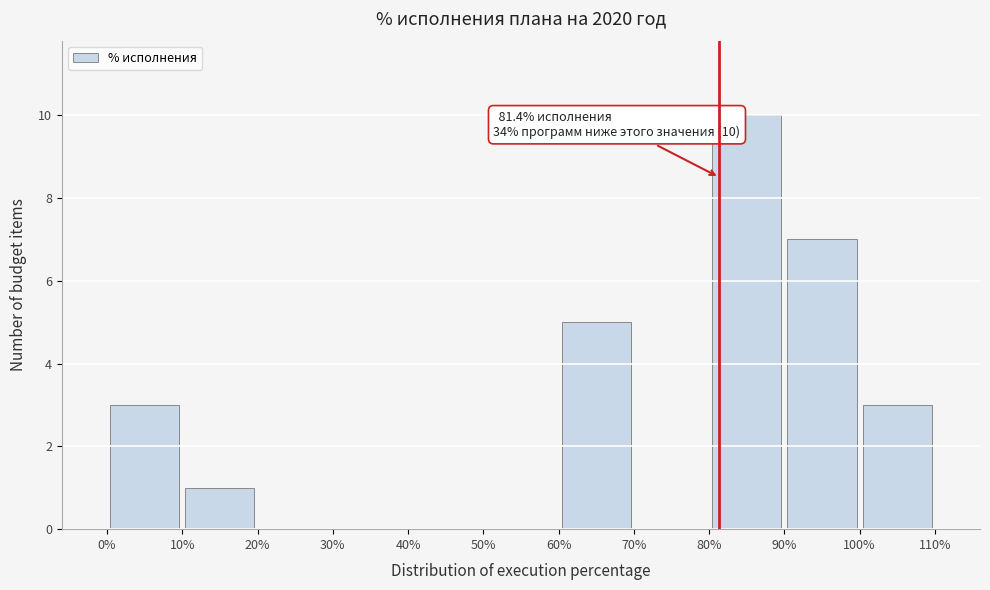

Which range on the x-axis has the tallest bar?

80% to 90%